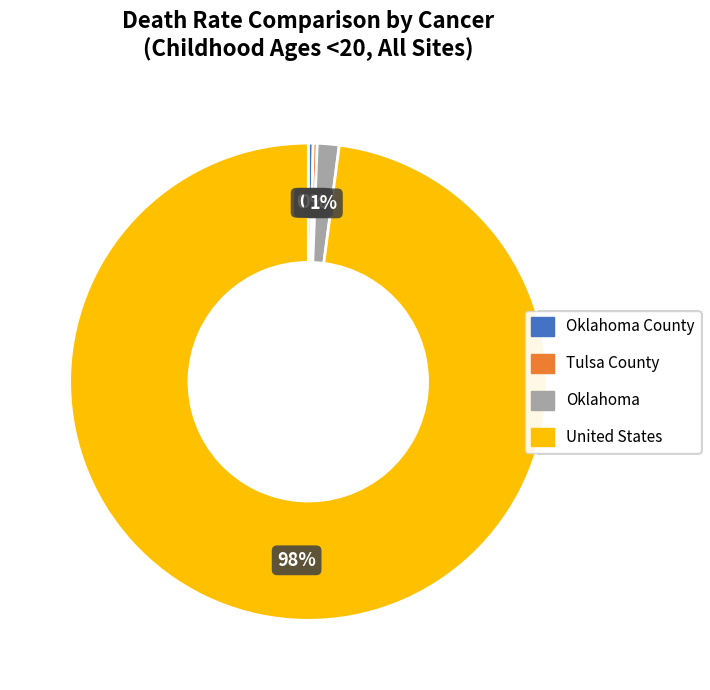

To the nearest percent, what is the average slice percentage?

25%